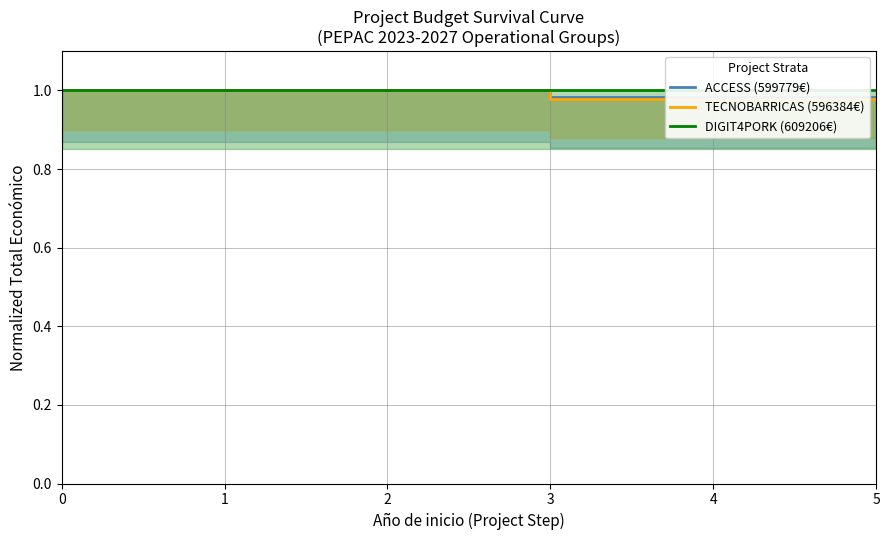

What is the lowest value of the TECNOBARRICAS (596384€) series?

1.0